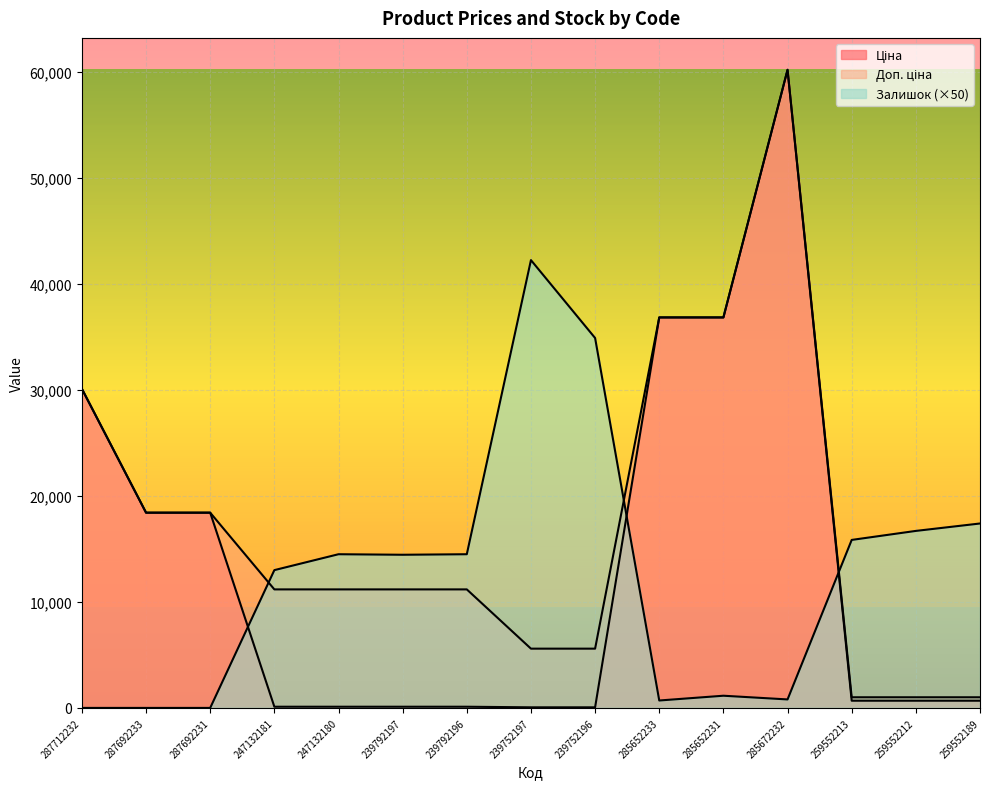

List the series in order of their peak value, highest first.

Ціна, Доп. ціна, Залишок